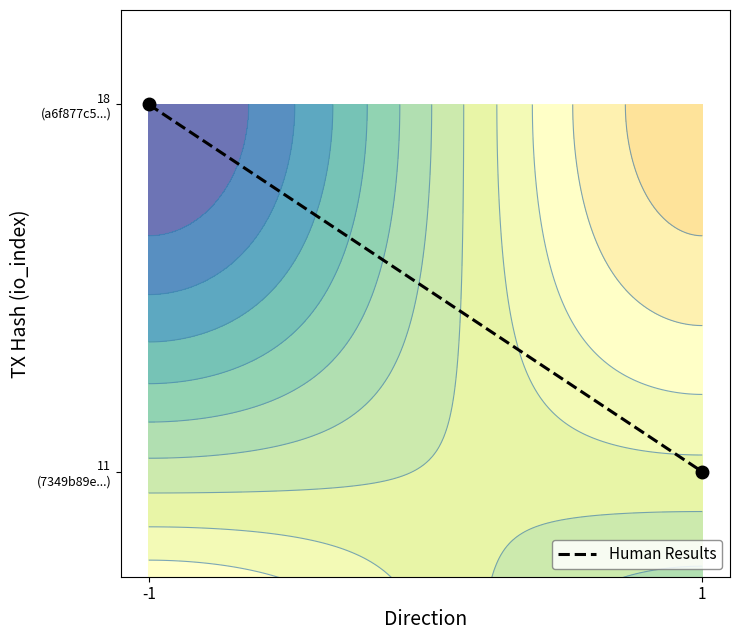

Which label corresponds to the smallest value in the chart?

1